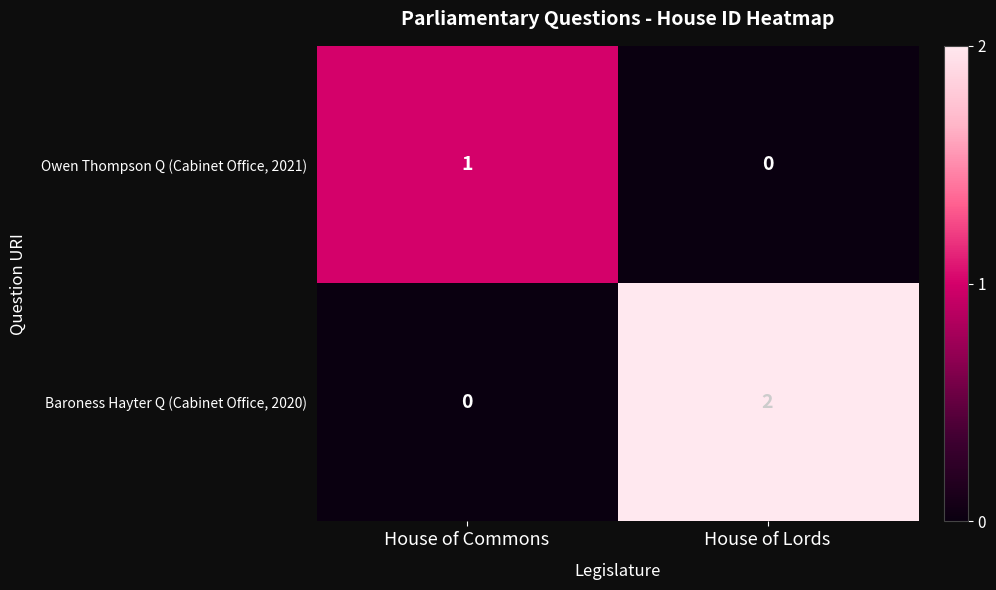

Which series has the largest range (max minus min)?

Baroness Hayter Q (Cabinet Office, 2020)